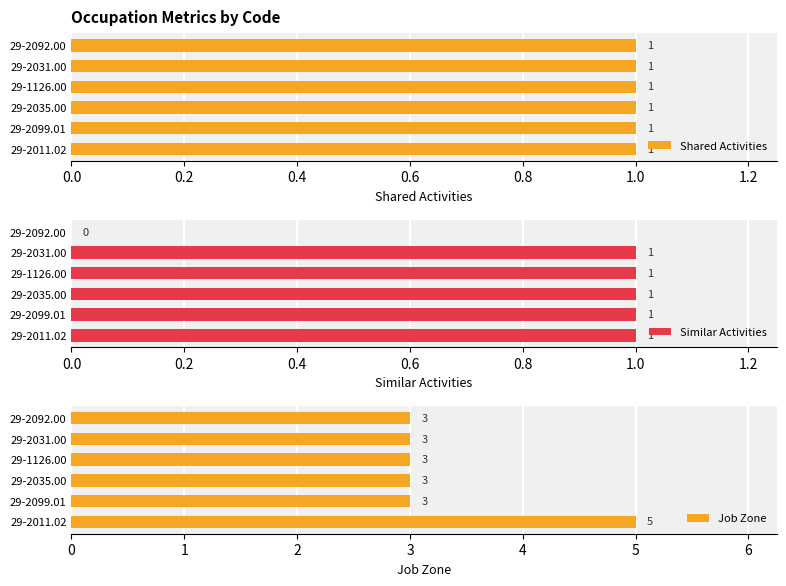

The Shared Activities series shows 1.0 at 0.0. True or false?

False